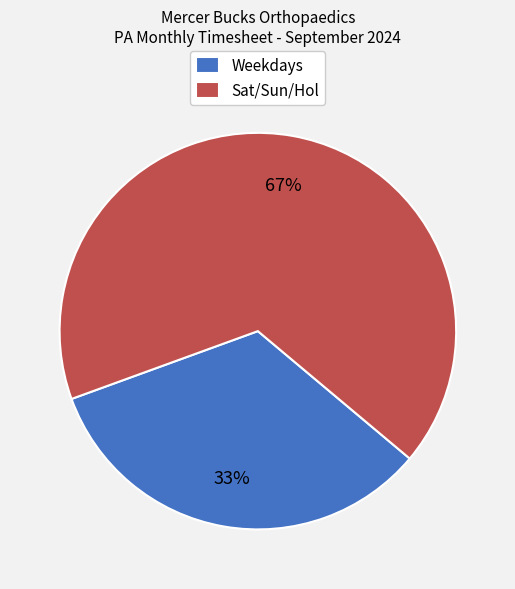

Is there a majority slice in this chart?

Yes